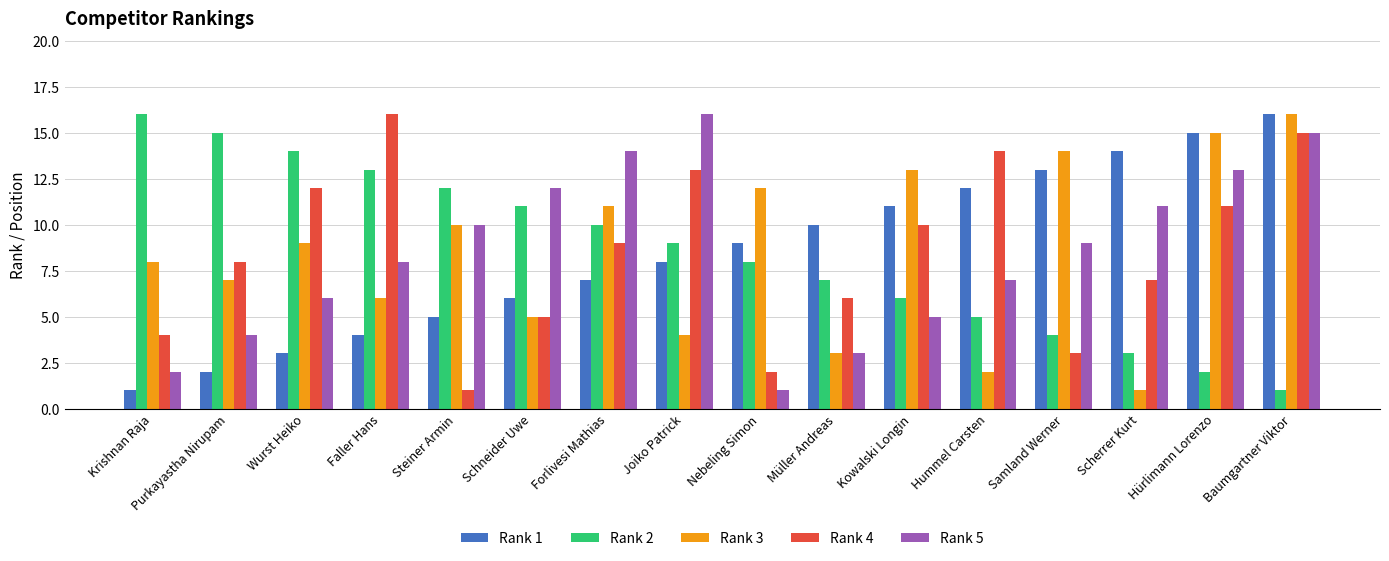

Which series changed the most between Schneider Uwe and Baumgartner Viktor?

Rank 3